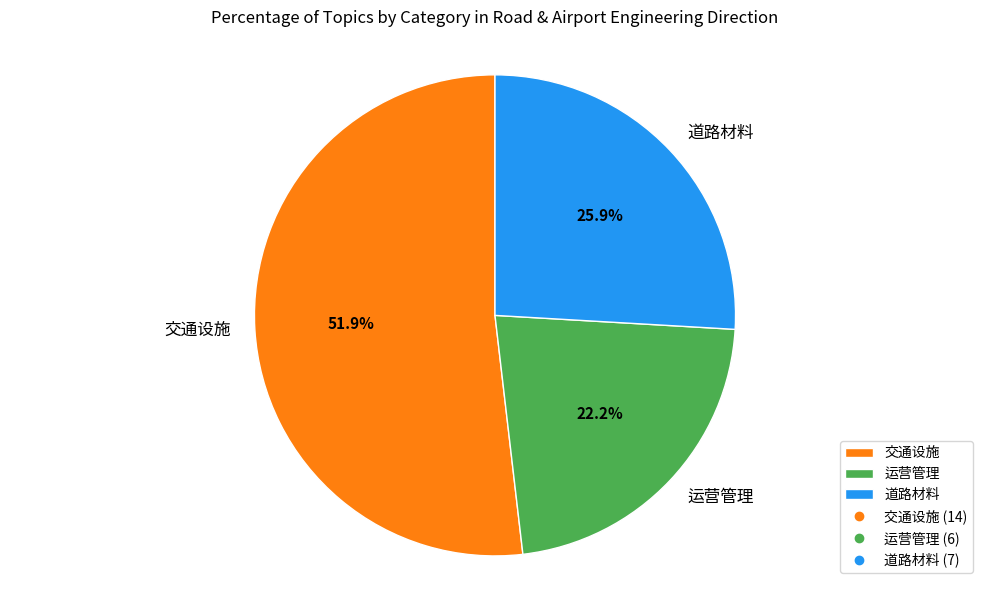

Rank the categories by value from highest to lowest.

交通设施, 道路材料, 运营管理